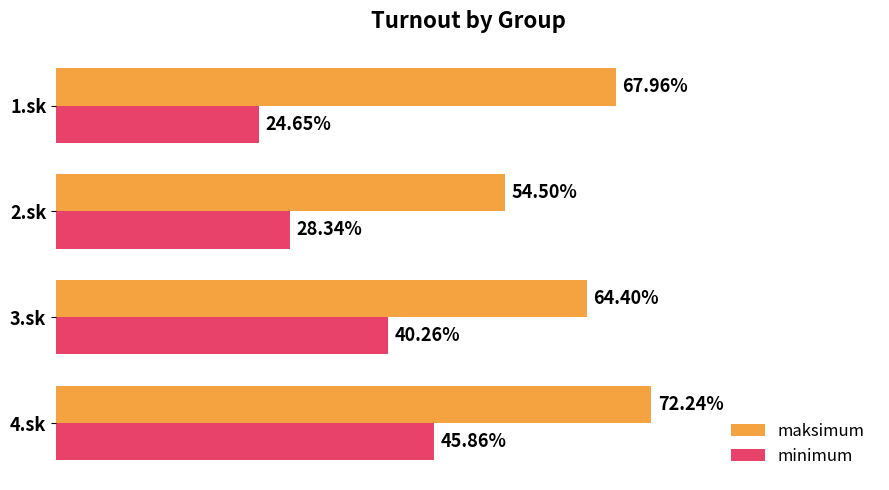

Which series has the widest spread of values?

minimum